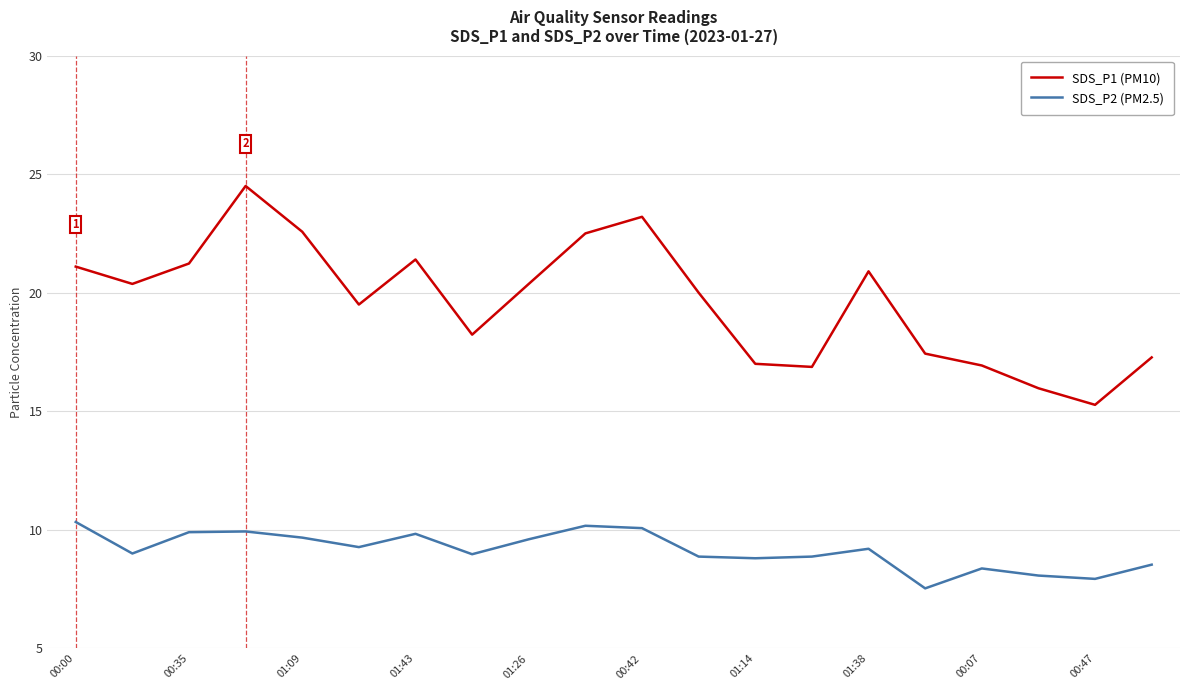

List the series in order of their overall mean, lowest first.

SDS_P2 (PM2.5), SDS_P1 (PM10)